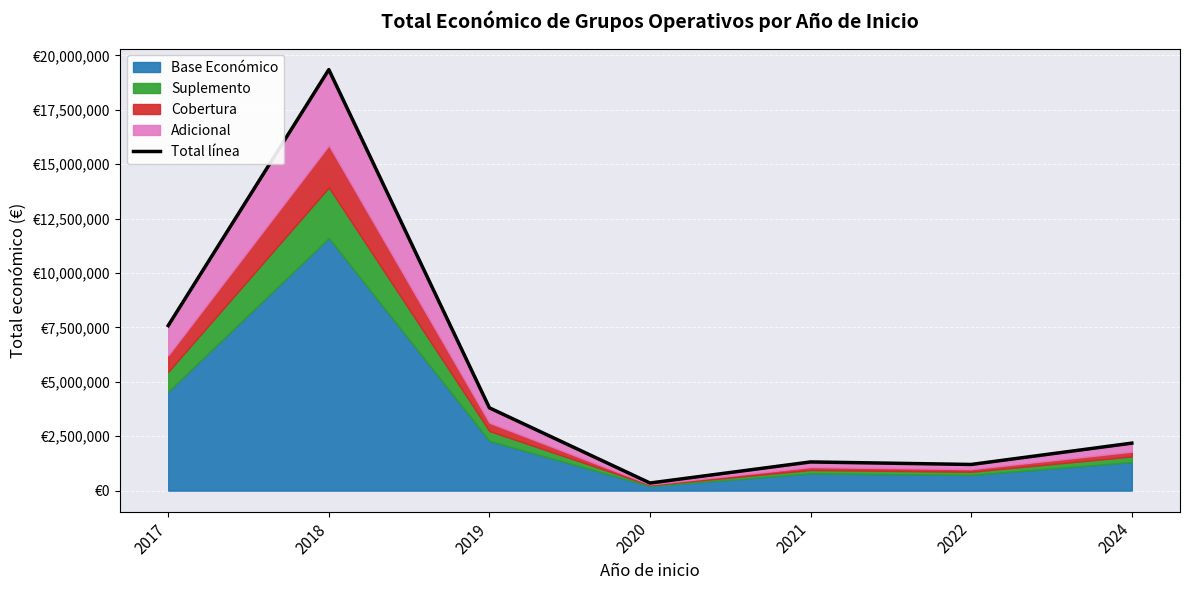

How many lines are shown in the chart?

1